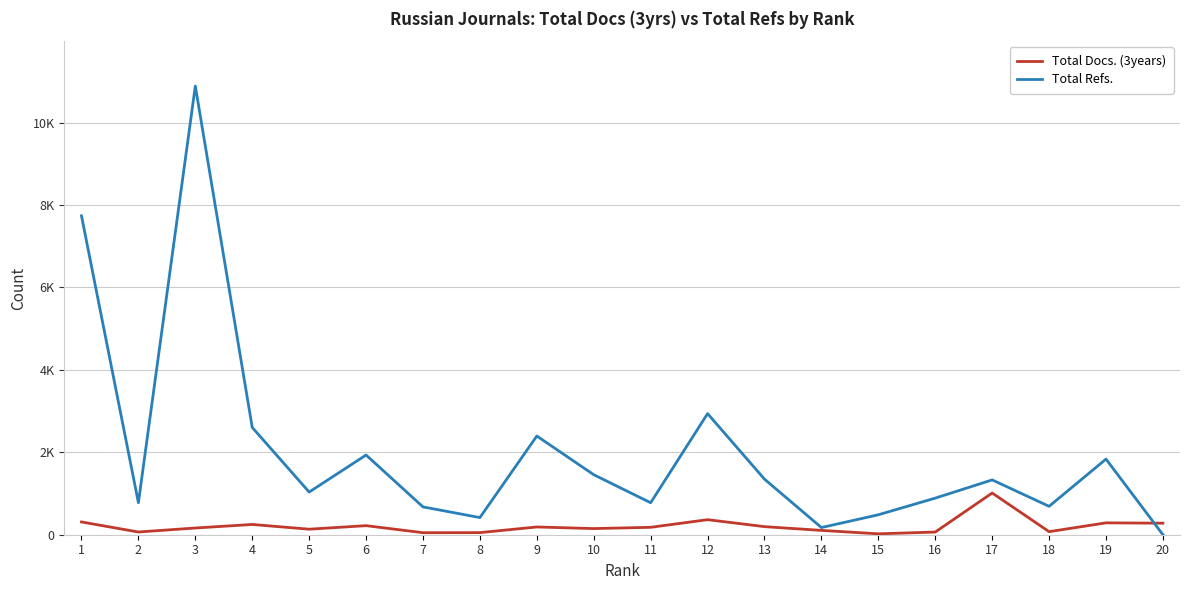

What is the sum of the Total Docs. (3years) values at 5 and 11?

314